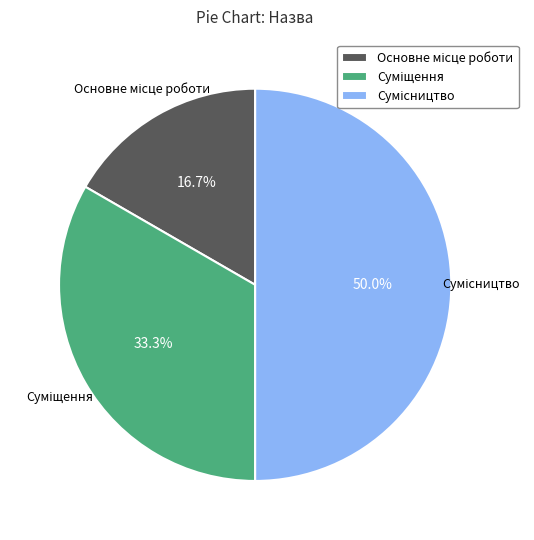

Which slice is the smallest?

Основне місце роботи